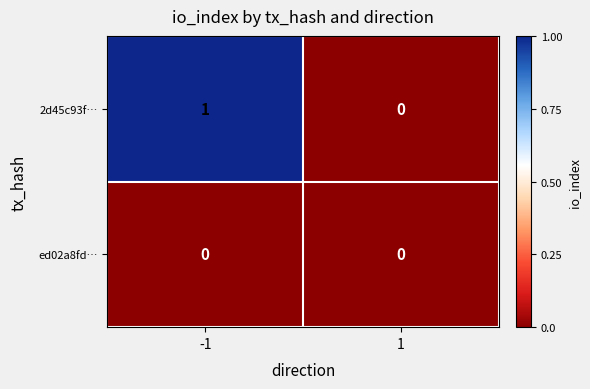

Between -1 and 1, which series saw the biggest shift?

2d45c93f…